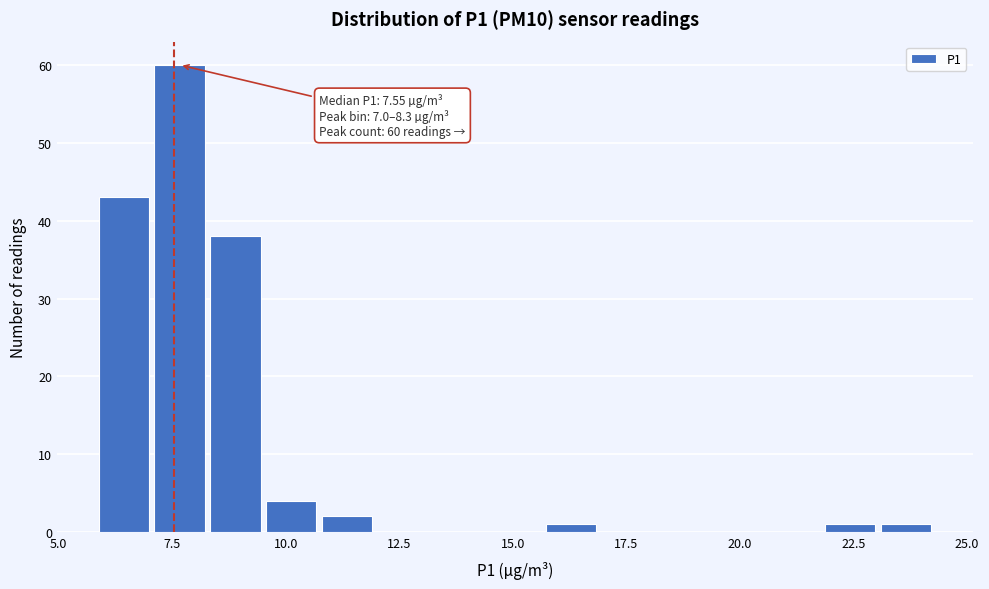

Read against the x-axis, roughly where is the centre of the tallest bar?

7.5